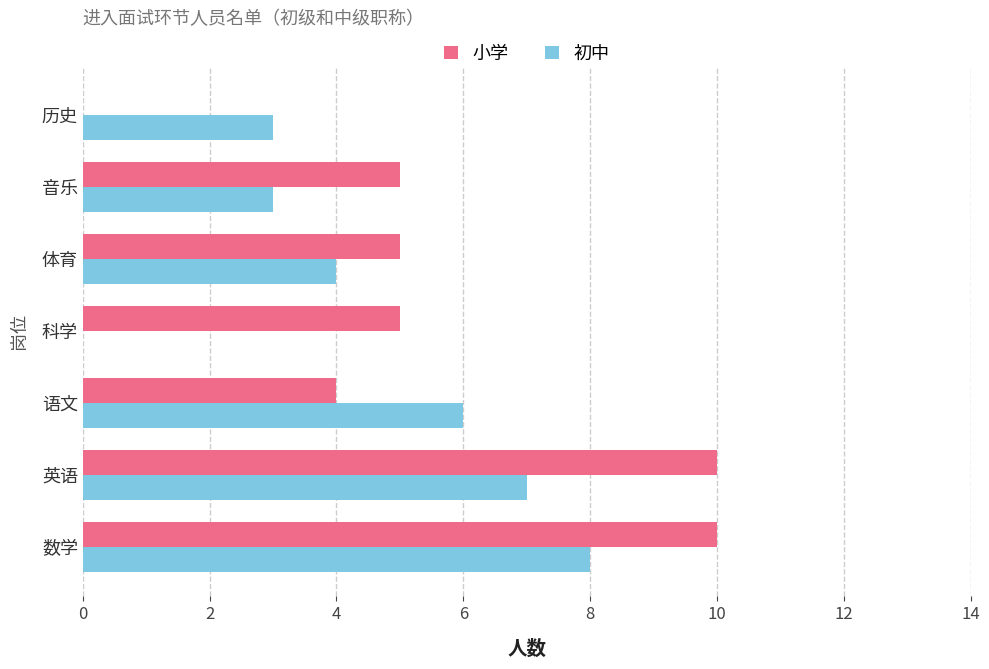

What is the average value of the 初中 series?

4